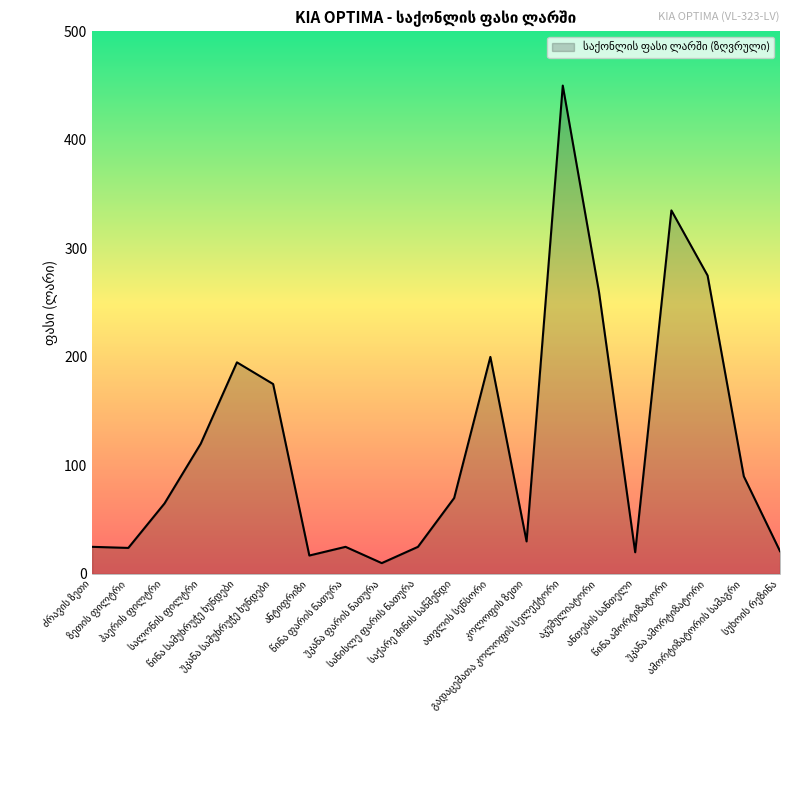

What is the difference between the maximum and minimum values?

440